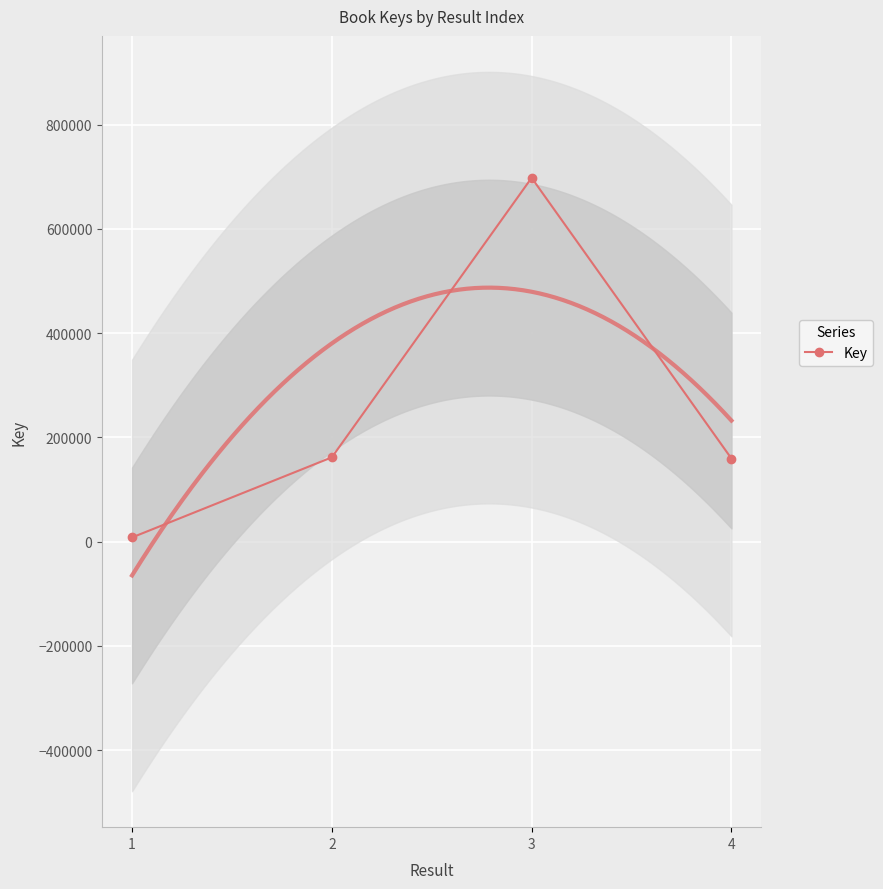

What is the minimum value shown in the chart?

7989